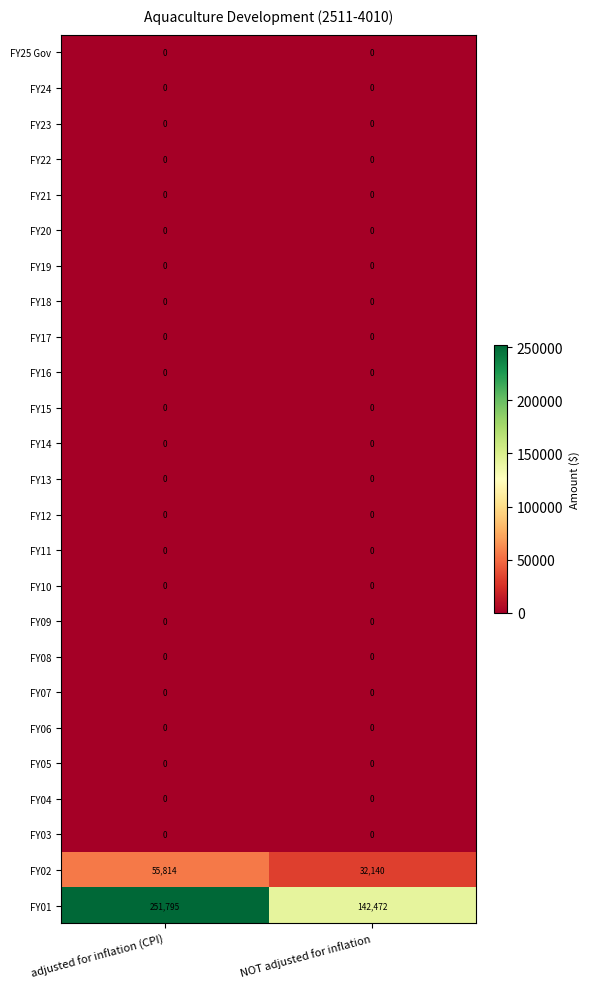

Is it true that FY01 equals 142472 at NOT adjusted for inflation?

True